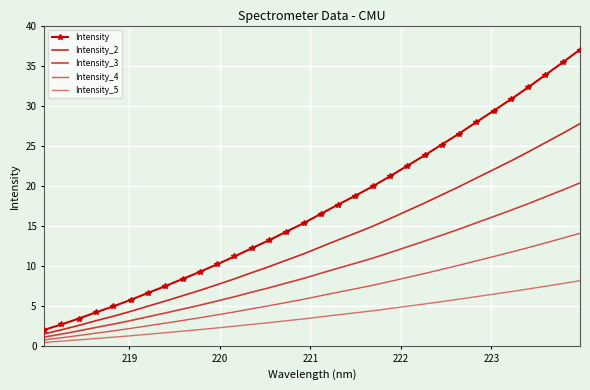

Reading left to right, transcribe all the data shown in this chart.

Intensity: 2.0	2.7	3.4	4.2	4.9	5.7	6.6	7.5	8.4	9.2	10.2	11.2	12.2	13.2	14.3	15.3	16.5	17.6	18.8	19.9	21.2	22.5	23.8	25.1	26.5	27.9	29.4	30.8	32.3	33.8	35.4	37.0
Intensity_2: 1.5	2.0	2.6	3.1	3.7	4.3	5.0	5.6	6.3	6.9	7.6	8.4	9.1	9.9	10.7	11.5	12.4	13.2	14.1	14.9	15.9	16.9	17.8	18.9	19.9	21.0	22.0	23.1	24.2	25.4	26.5	27.8
Intensity_3: 1.1	1.5	1.9	2.3	2.7	3.2	3.6	4.1	4.6	5.1	5.6	6.1	6.7	7.3	7.8	8.4	9.1	9.7	10.3	11.0	11.7	12.4	13.1	13.8	14.6	15.4	16.1	16.9	17.8	18.6	19.5	20.4
Intensity_4: 0.8	1.0	1.3	1.6	1.9	2.2	2.5	2.8	3.2	3.5	3.9	4.2	4.6	5.0	5.4	5.8	6.3	6.7	7.1	7.6	8.1	8.5	9.0	9.6	10.1	10.6	11.2	11.7	12.3	12.9	13.5	14.1
Intensity_5: 0.4	0.6	0.8	0.9	1.1	1.3	1.5	1.6	1.8	2.0	2.2	2.5	2.7	2.9	3.1	3.4	3.6	3.9	4.1	4.4	4.7	4.9	5.2	5.5	5.8	6.1	6.5	6.8	7.1	7.4	7.8	8.1